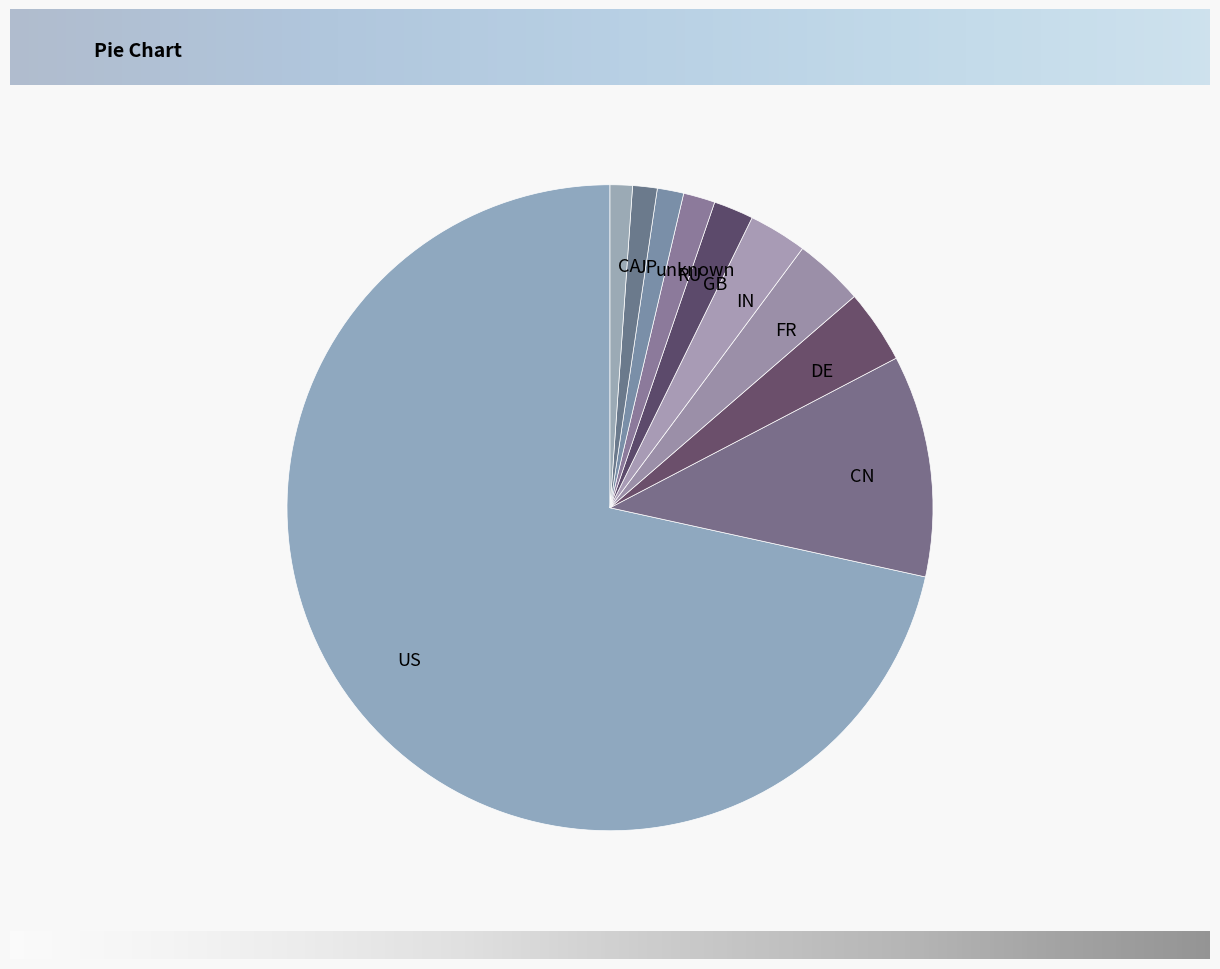

Is there any slice that represents more than half of the pie?

Yes